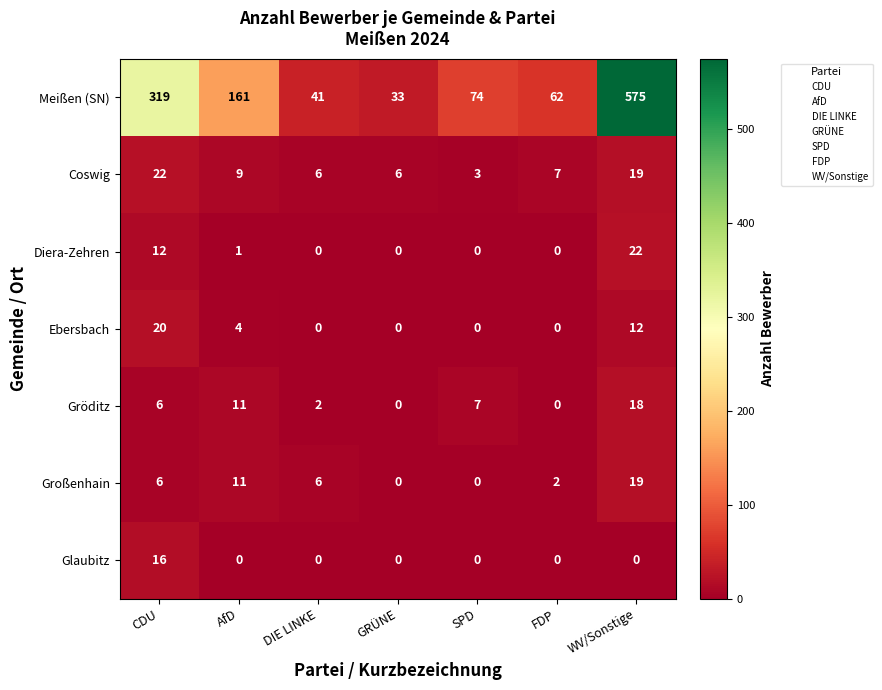

At which category is the sum across all series the highest?

WV/Sonstige